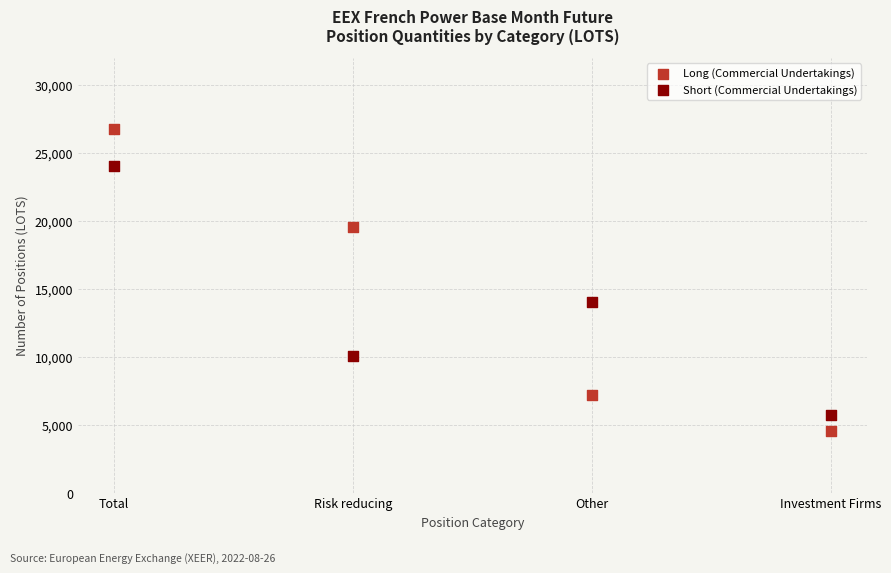

Which series has the largest Y range (max minus min)?

Long (Commercial Undertakings)